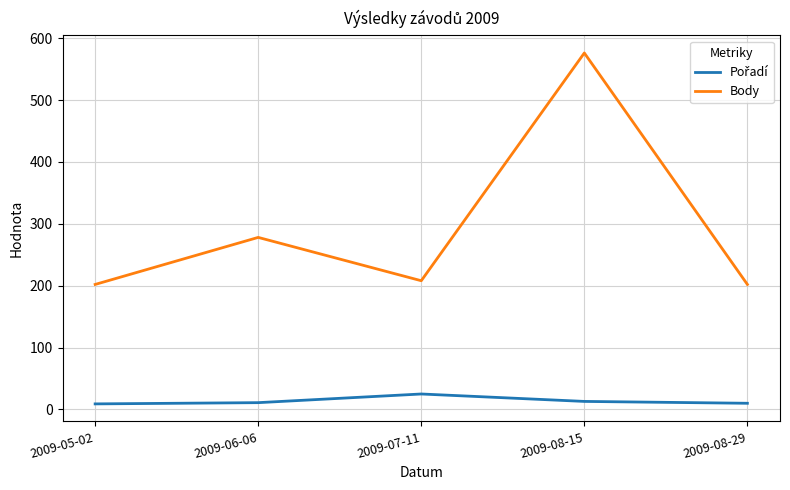

At which category does the chart reach its peak across all series?

2009-08-15